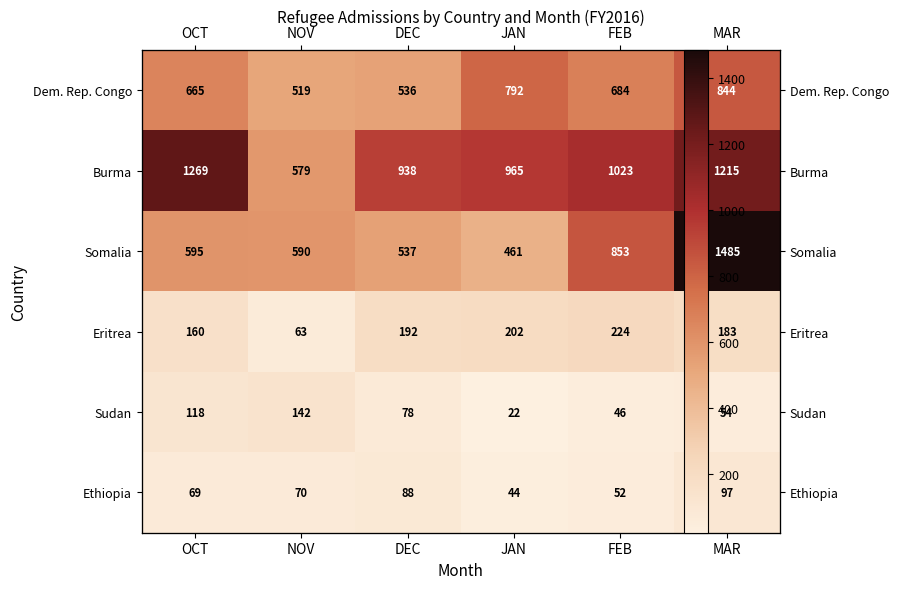

True or false: Burma has a value of 1387 at JAN.

False